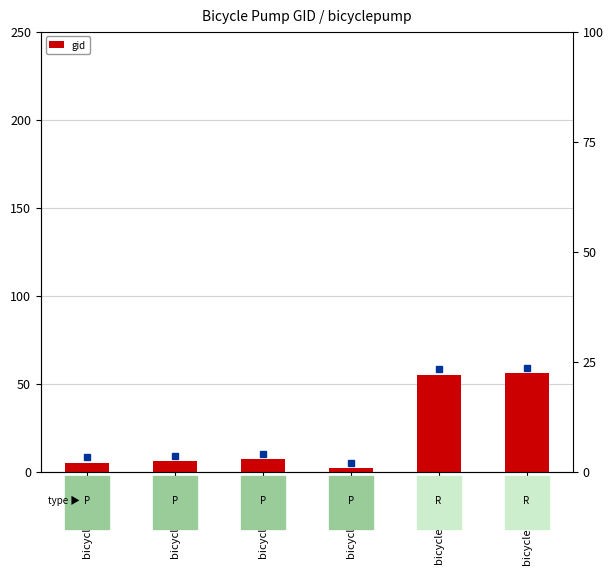

What is the approximate value at bicyclepump.55, to the nearest 10?

60